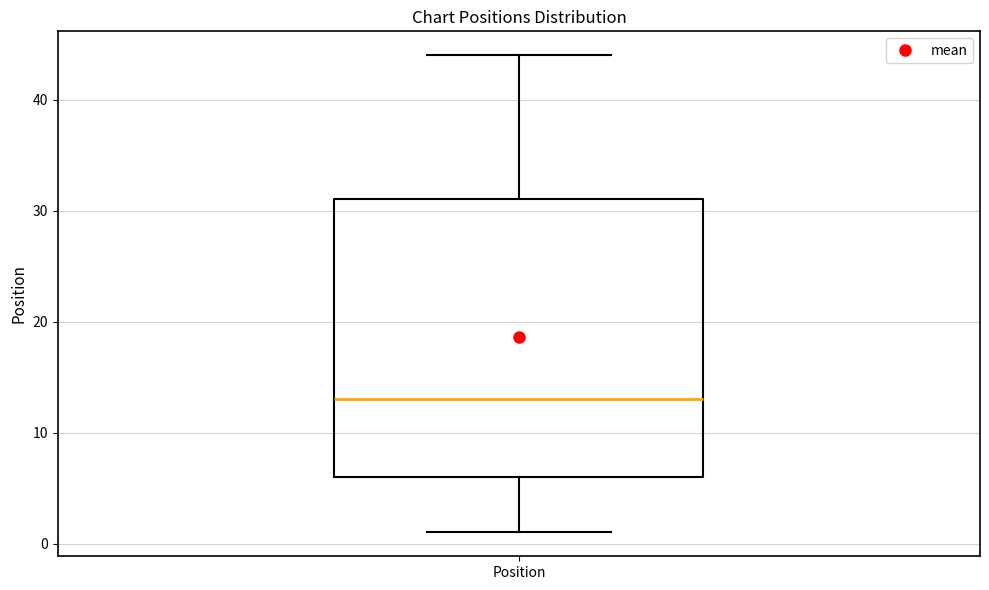

Read this box plot against the y-axis: the position of the median line, the range covered by the box, and the ends of both whiskers. The values are not printed on the chart, so give them approximately, as read against the axis.

median 13, box 6 to 31, whiskers 1 to 44